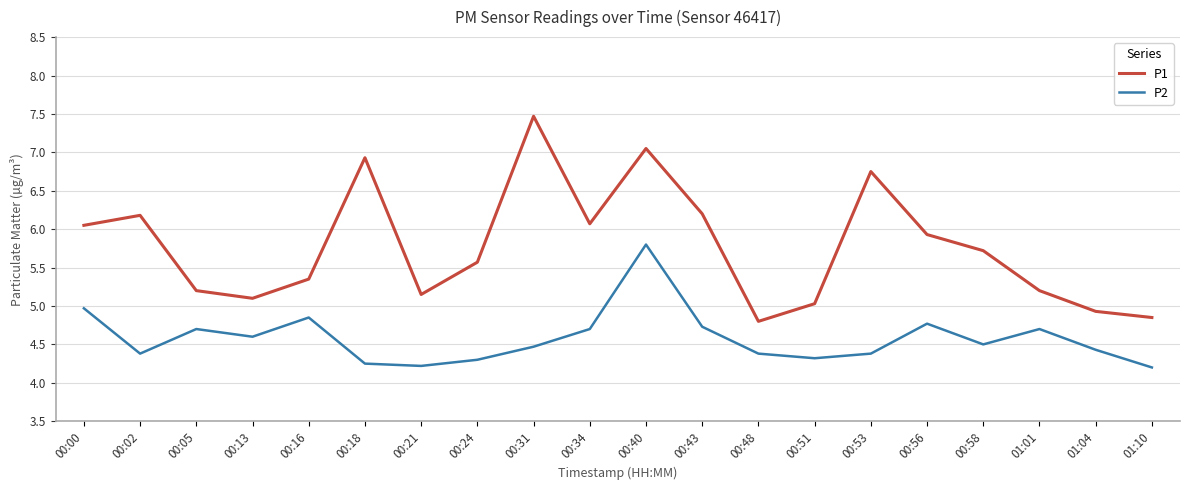

In P2, how many points are lower than both neighbors (excluding endpoints)?

5